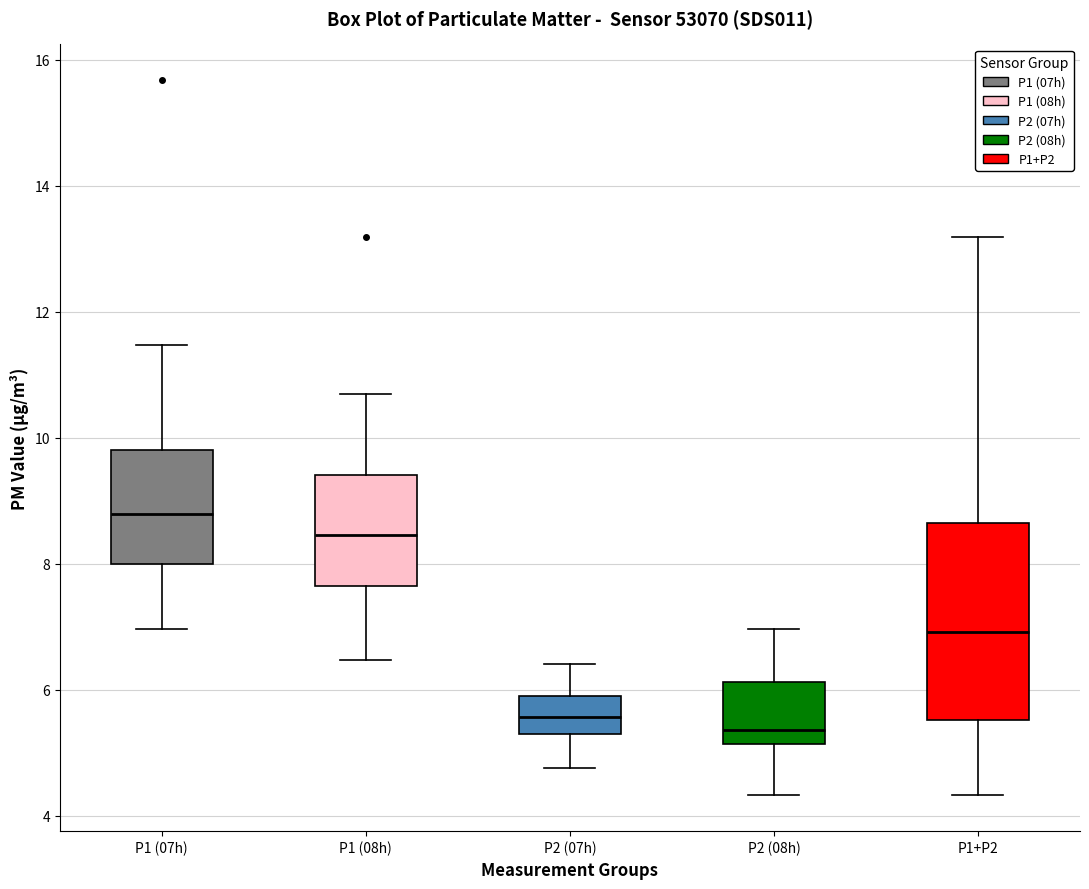

Where does the median line of the box for P1 (08h) sit on the y-axis? The values are not printed on the chart, so give them approximately, as read against the axis.

8.4